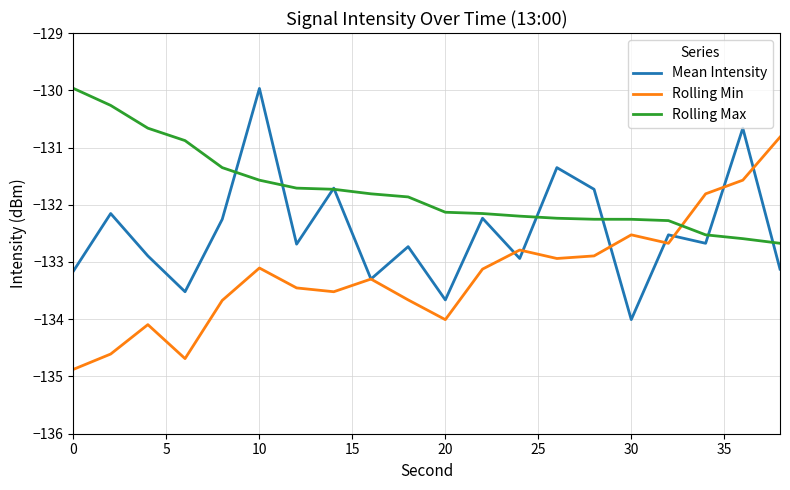

How many intersections are there between Rolling Max and Rolling Min?

1